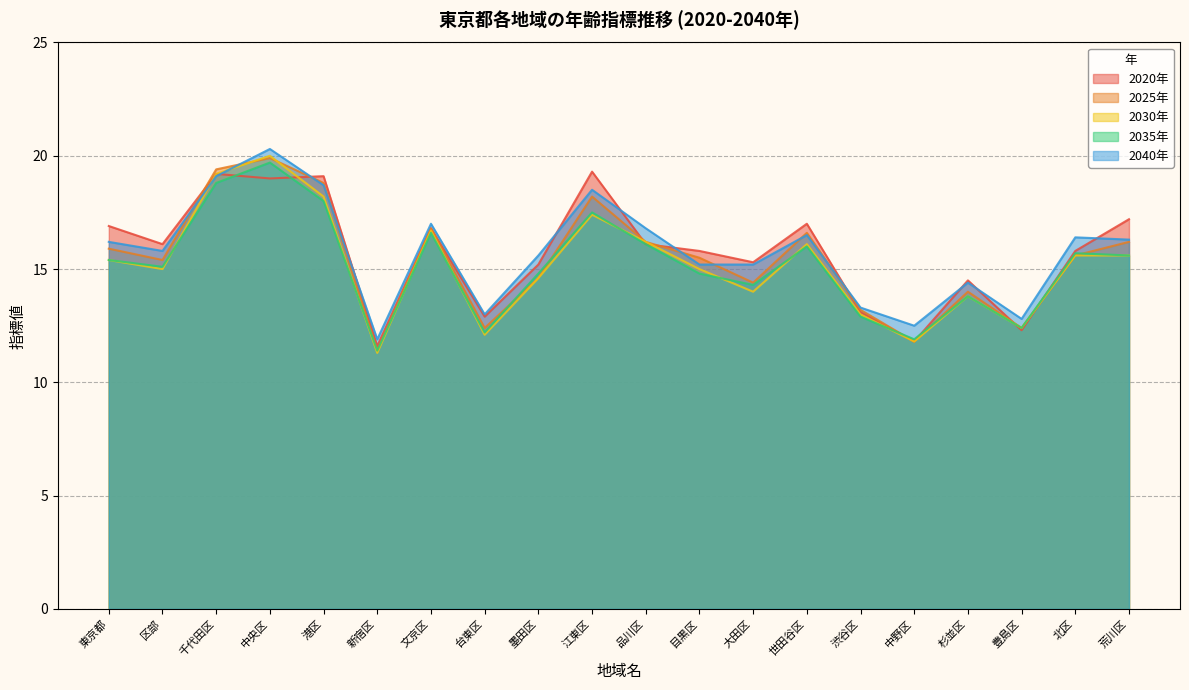

The 2040年 series shows 6.4 at 台東区. True or false?

False